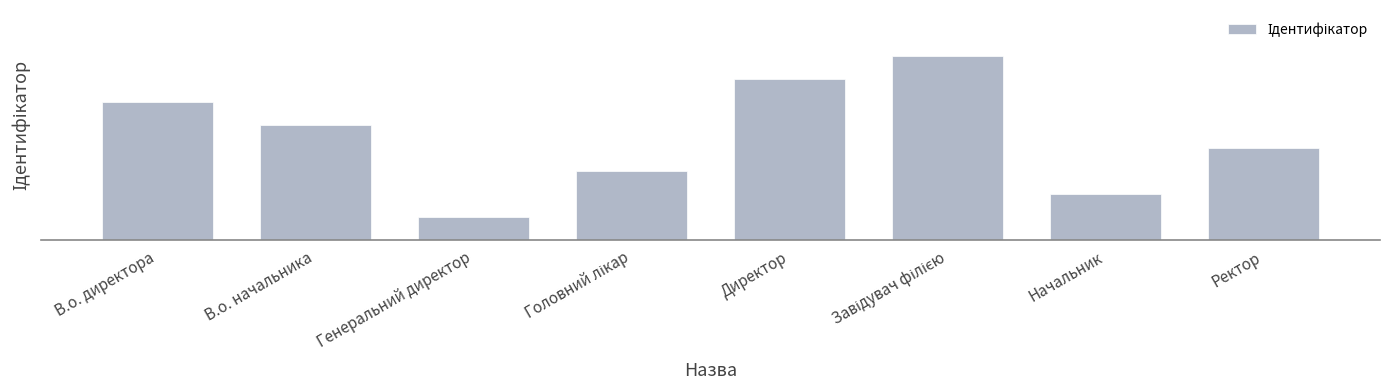

Which category has the lowest value across all series?

Генеральний директор